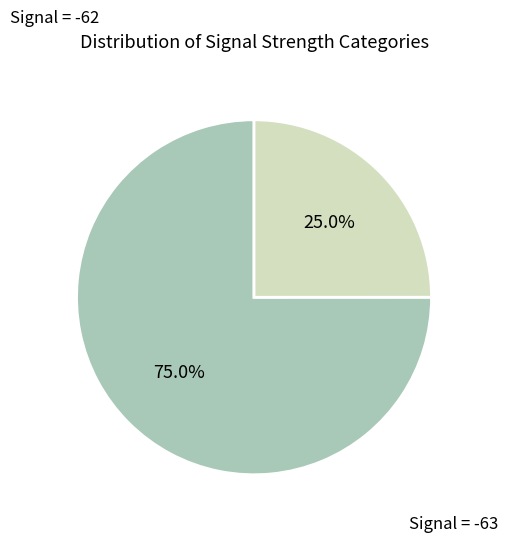

Is there a majority slice in this chart?

Yes